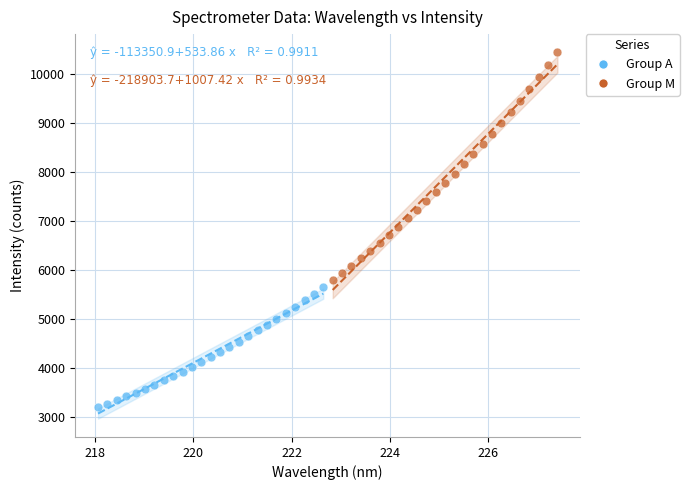

Which series contains the lowest Y value?

Group A